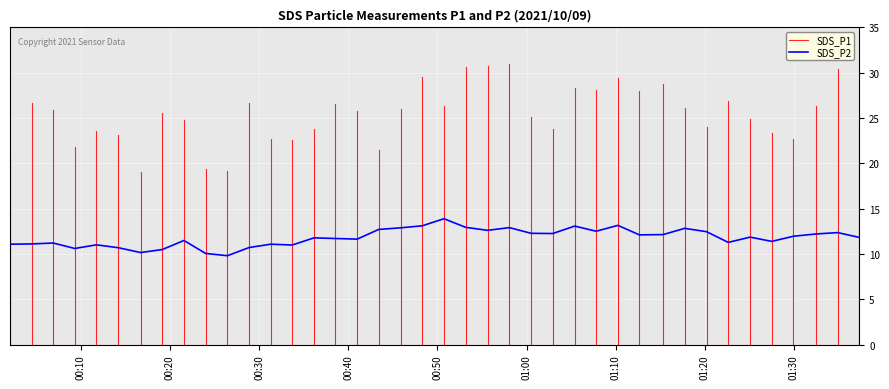

What is the sum of the values at 2021/10/09 00:24:00 and 2021/10/09 01:20:12?

22.5